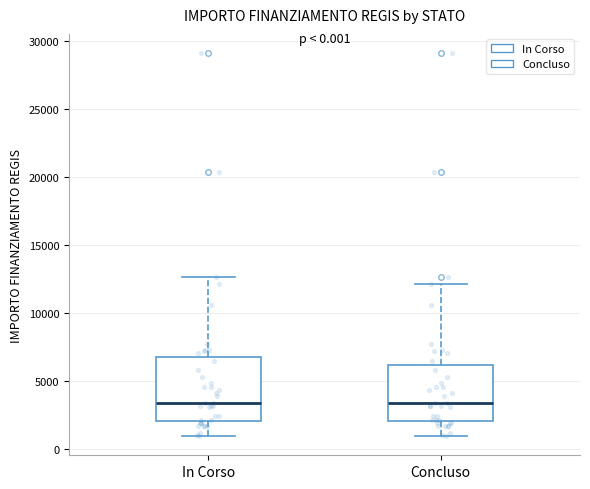

Which box is the tallest, from its lower edge to its upper edge?

In Corso